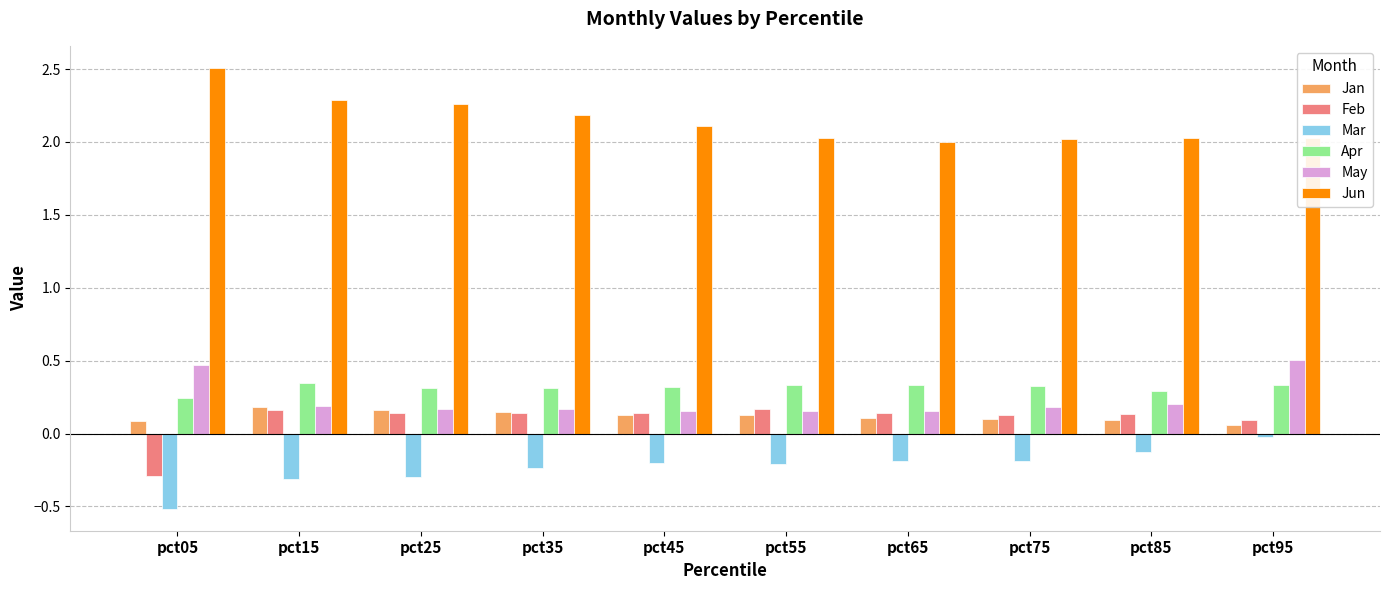

What is the total value across all series at pct25?

2.8